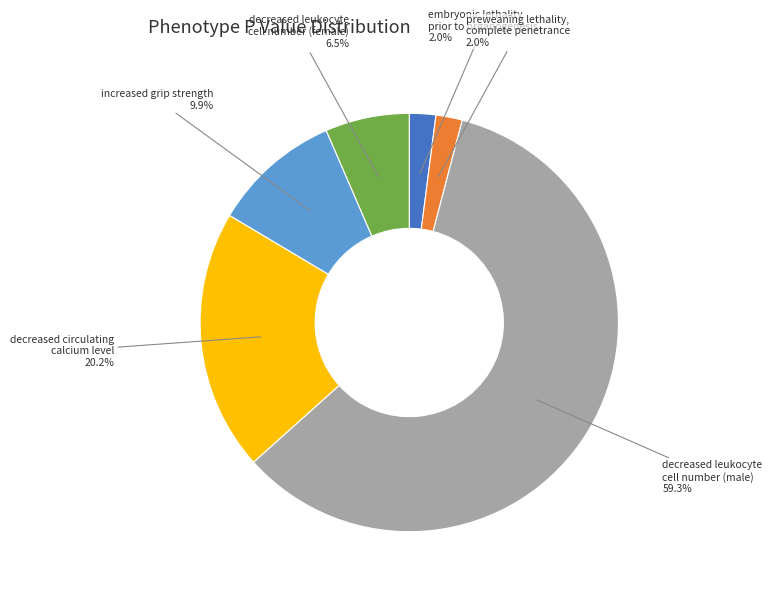

Is there any slice that represents more than half of the pie?

Yes